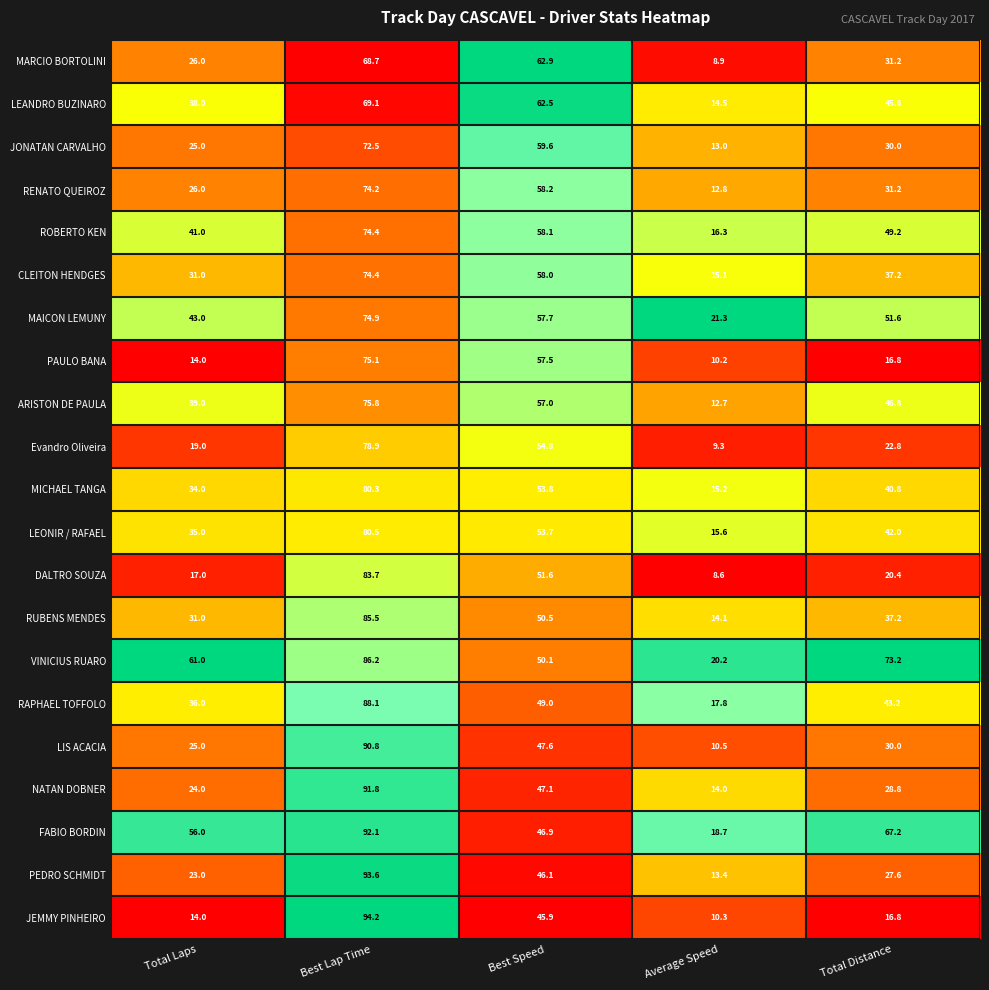

What is the total value across all series at Total Laps?

658.0